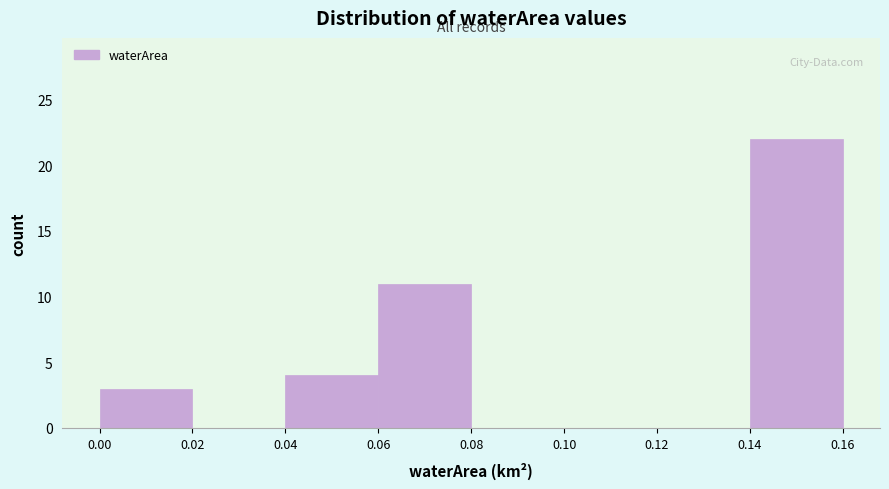

Reading left to right, transcribe this chart: for each bar, give the range it covers on the x-axis and its height. The values are not printed on the chart, so give them approximately, as read against the axis.

0.00 to 0.02: 3
0.02 to 0.04: 0
0.04 to 0.06: 4
0.06 to 0.08: 11
0.08 to 0.10: 0
0.10 to 0.12: 0
0.12 to 0.14: 0
0.14 to 0.16: 22